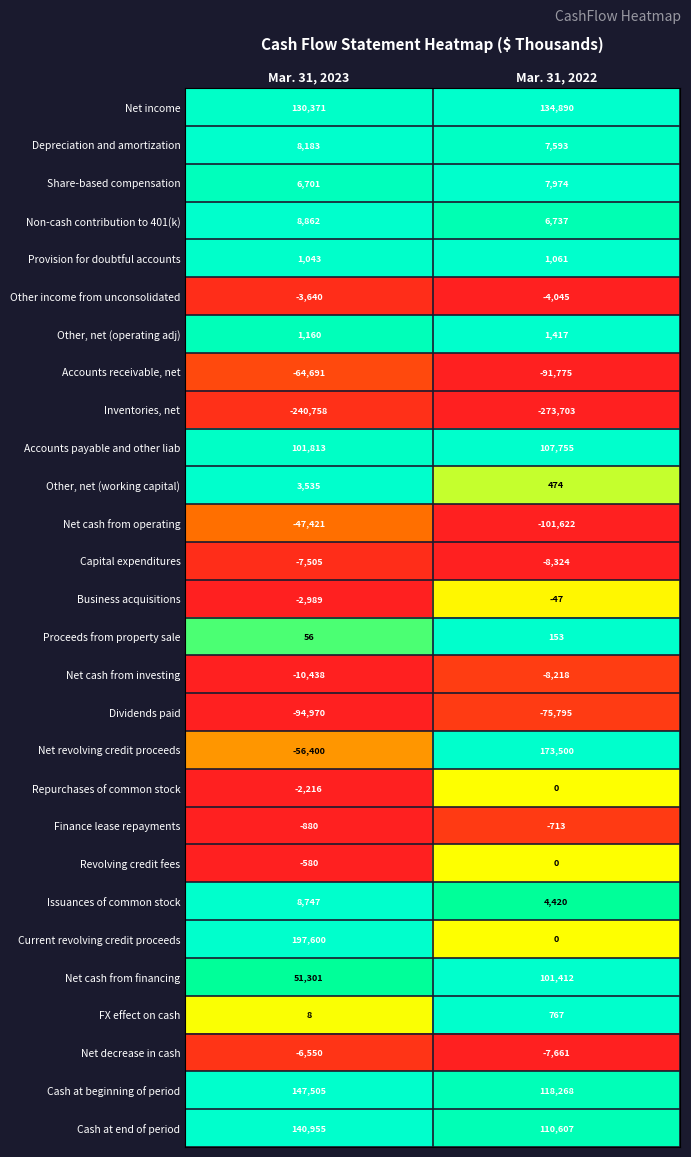

What is the difference between the maximum and minimum values in the Inventories, net series?

32945